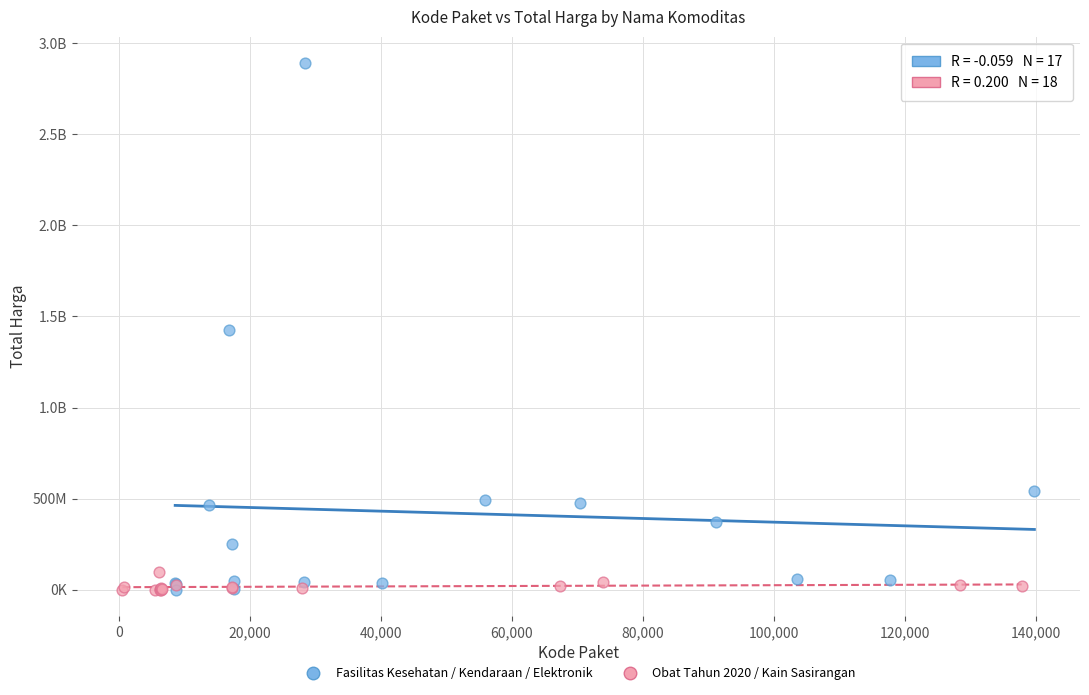

What are all the series names shown in the legend?

Fasilitas Kesehatan / Kendaraan / Elektronik, Obat Tahun 2020 / Kain Sasirangan